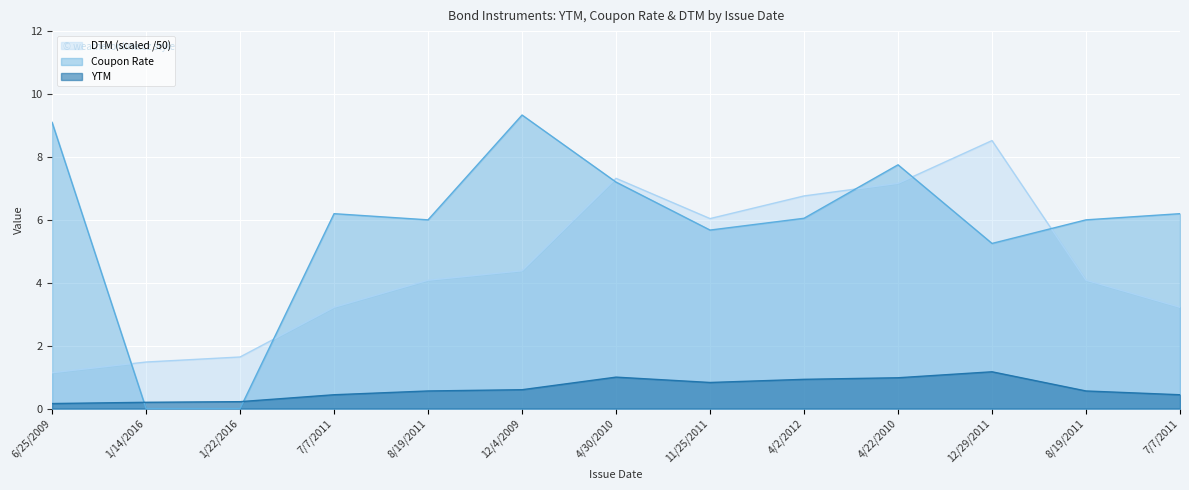

What is the label of the 8th point from the left?

11/25/2011